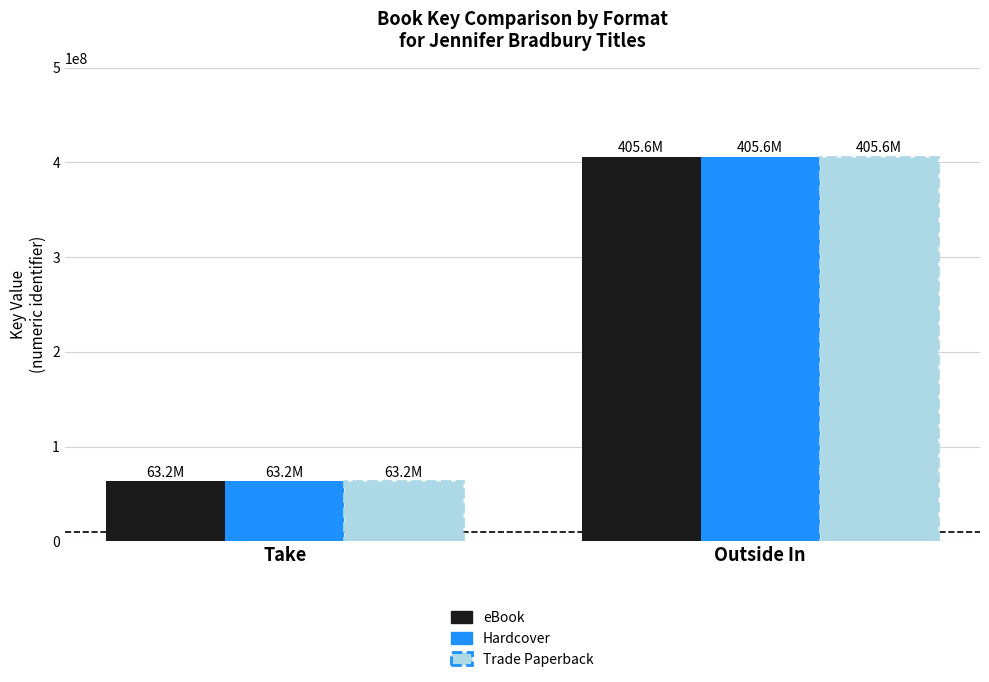

What is the value of the eBook bar at the 2nd from the left?

405685994